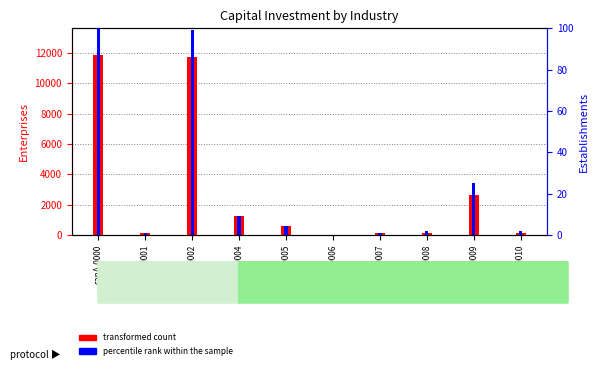

Which series has the largest total across all categories?

transformed count